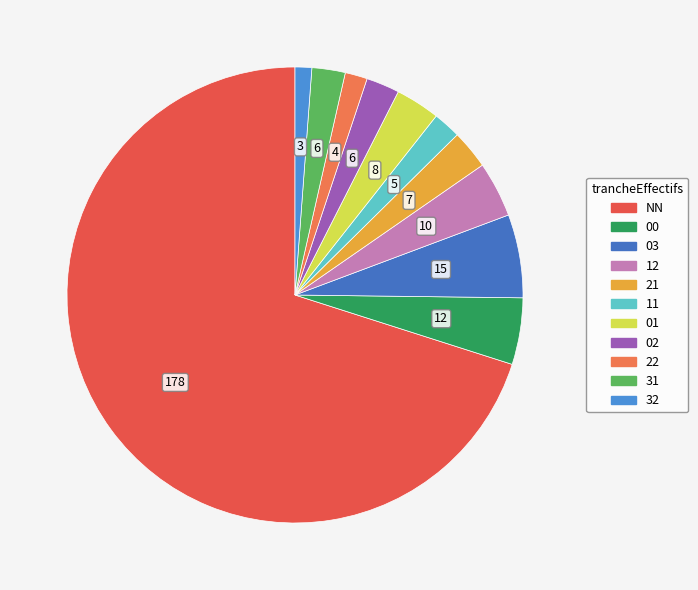

What is the largest slice in the pie chart?

NN